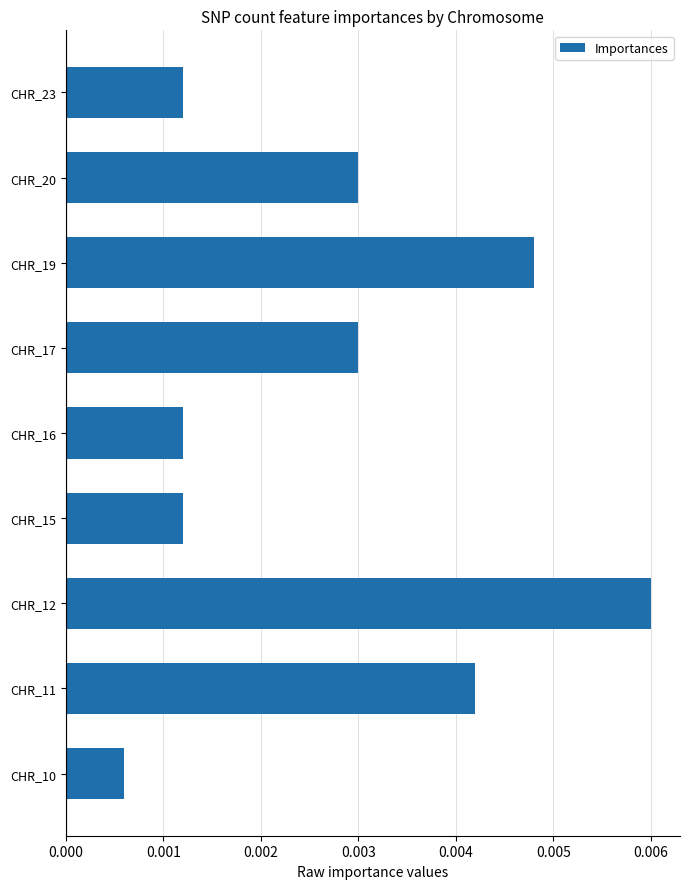

Between CHR_15 and CHR_17, which is larger?

CHR_17